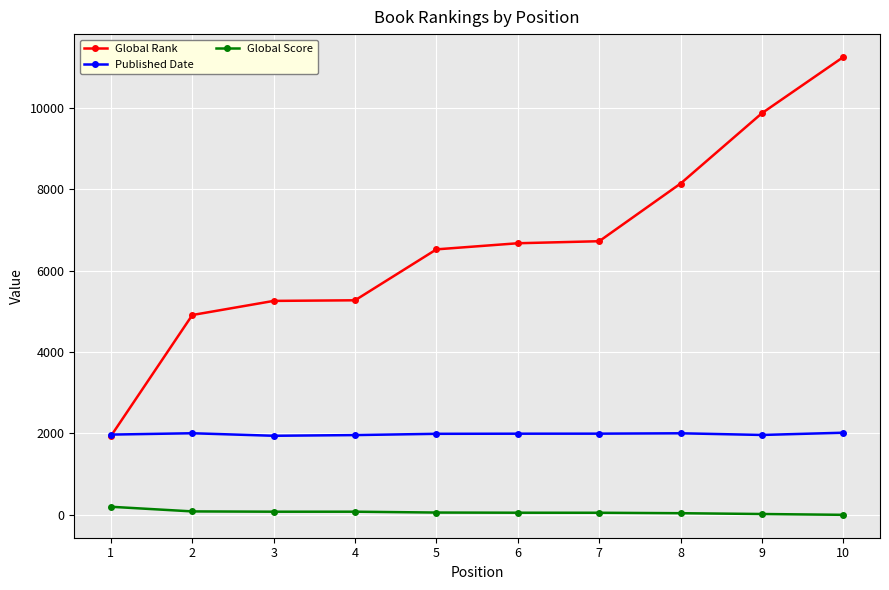

Is the value of Global Score at 3 greater than the value of Published Date at 3?

No